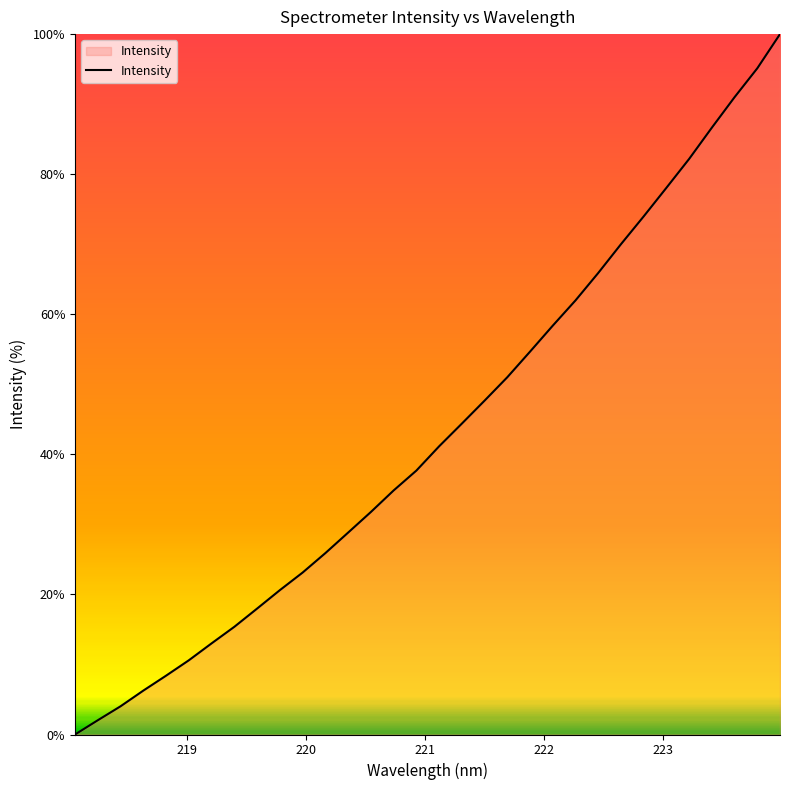

What is the maximum value shown in the chart?

100.0